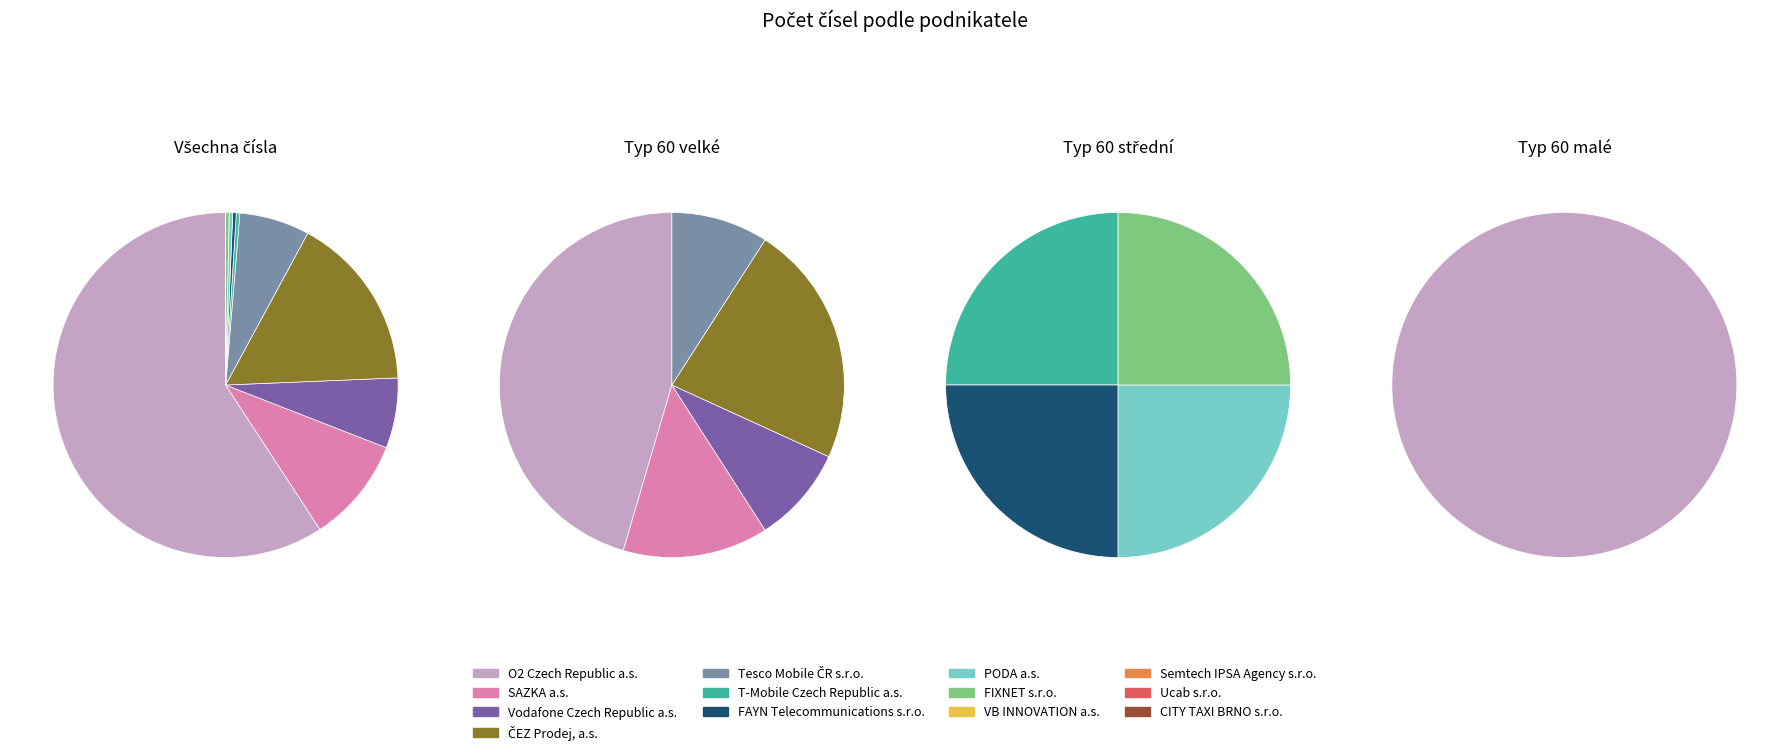

What is the largest slice in the pie chart?

O2 Czech Republic a.s.